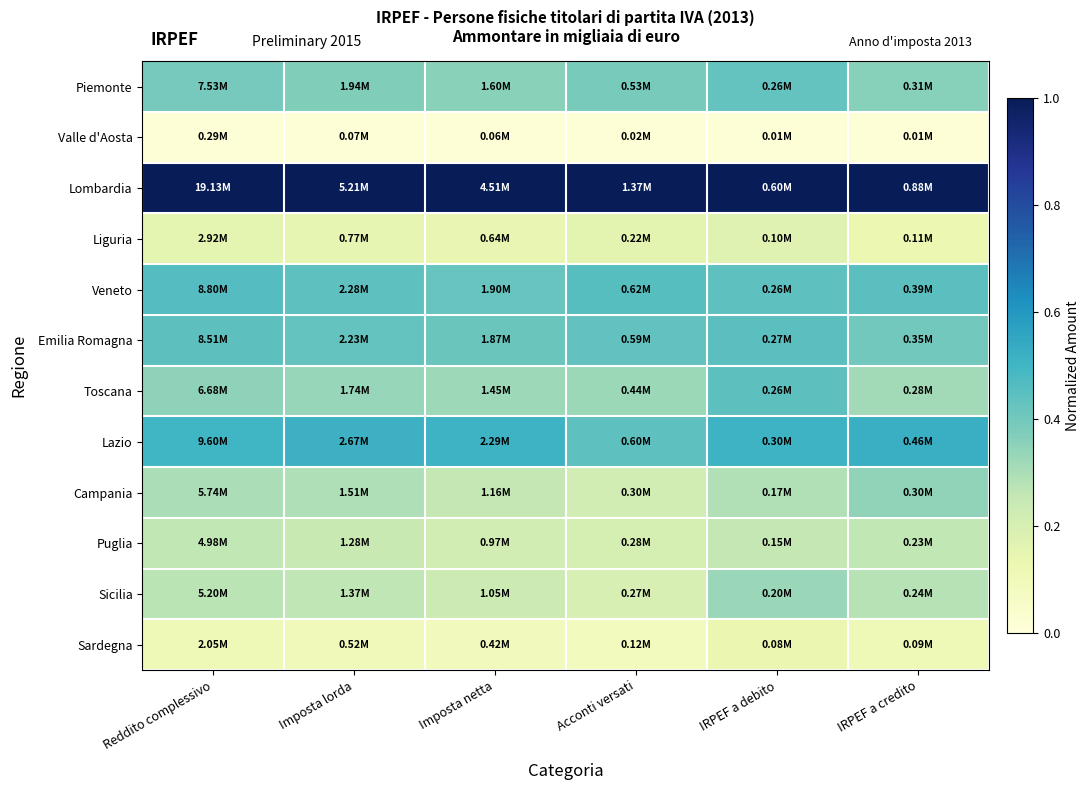

Reading left to right, extract all data points from this chart.

Piemonte: Reddito complessivo=0.4	Imposta lorda=0.4	Imposta netta=0.4	Acconti versati=0.4	IRPEF a debito=0.4	IRPEF a credito=0.4
Valle d'Aosta: Reddito complessivo=0.0	Imposta lorda=0.0	Imposta netta=0.0	Acconti versati=0.0	IRPEF a debito=0.0	IRPEF a credito=0.0
Lombardia: Reddito complessivo=1.0	Imposta lorda=1.0	Imposta netta=1.0	Acconti versati=1.0	IRPEF a debito=1.0	IRPEF a credito=1.0
Liguria: Reddito complessivo=0.2	Imposta lorda=0.1	Imposta netta=0.1	Acconti versati=0.2	IRPEF a debito=0.2	IRPEF a credito=0.1
Veneto: Reddito complessivo=0.5	Imposta lorda=0.4	Imposta netta=0.4	Acconti versati=0.5	IRPEF a debito=0.4	IRPEF a credito=0.4
Emilia Romagna: Reddito complessivo=0.4	Imposta lorda=0.4	Imposta netta=0.4	Acconti versati=0.4	IRPEF a debito=0.4	IRPEF a credito=0.4
Toscana: Reddito complessivo=0.3	Imposta lorda=0.3	Imposta netta=0.3	Acconti versati=0.3	IRPEF a debito=0.4	IRPEF a credito=0.3
Lazio: Reddito complessivo=0.5	Imposta lorda=0.5	Imposta netta=0.5	Acconti versati=0.4	IRPEF a debito=0.5	IRPEF a credito=0.5
Campania: Reddito complessivo=0.3	Imposta lorda=0.3	Imposta netta=0.3	Acconti versati=0.2	IRPEF a debito=0.3	IRPEF a credito=0.3
Puglia: Reddito complessivo=0.3	Imposta lorda=0.2	Imposta netta=0.2	Acconti versati=0.2	IRPEF a debito=0.3	IRPEF a credito=0.3
Sicilia: Reddito complessivo=0.3	Imposta lorda=0.3	Imposta netta=0.2	Acconti versati=0.2	IRPEF a debito=0.3	IRPEF a credito=0.3
Sardegna: Reddito complessivo=0.1	Imposta lorda=0.1	Imposta netta=0.1	Acconti versati=0.1	IRPEF a debito=0.1	IRPEF a credito=0.1